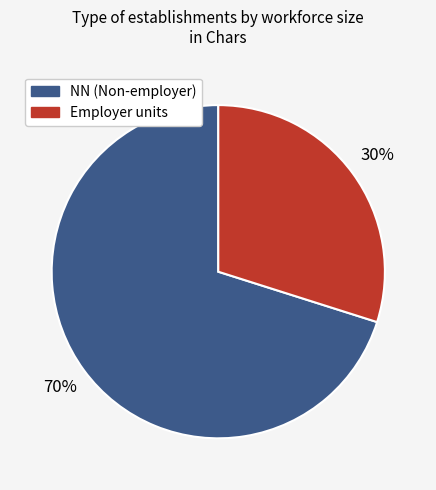

To the nearest percent, what is the average slice percentage?

50%